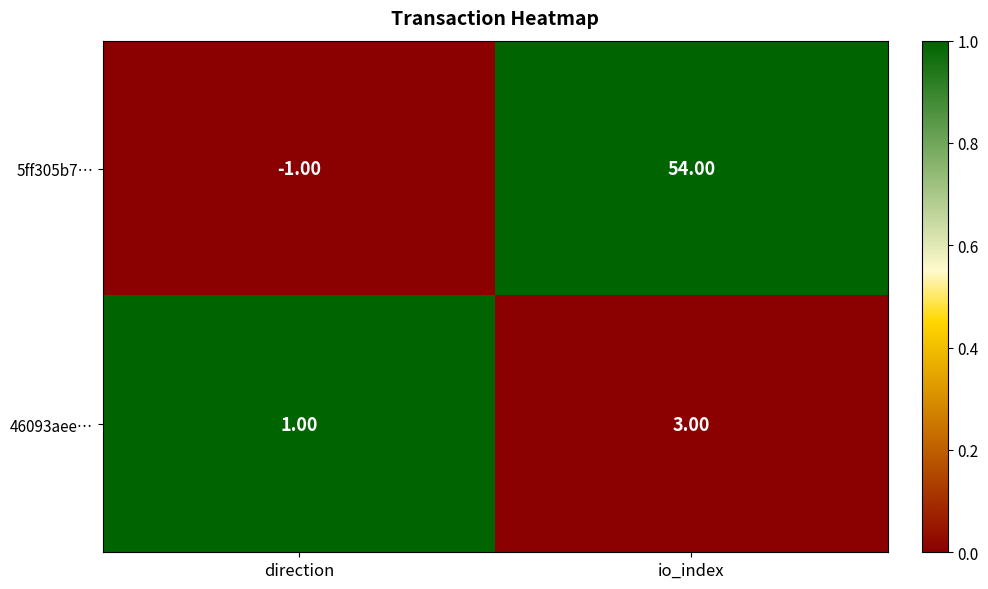

Which category has the lowest value across all series?

direction